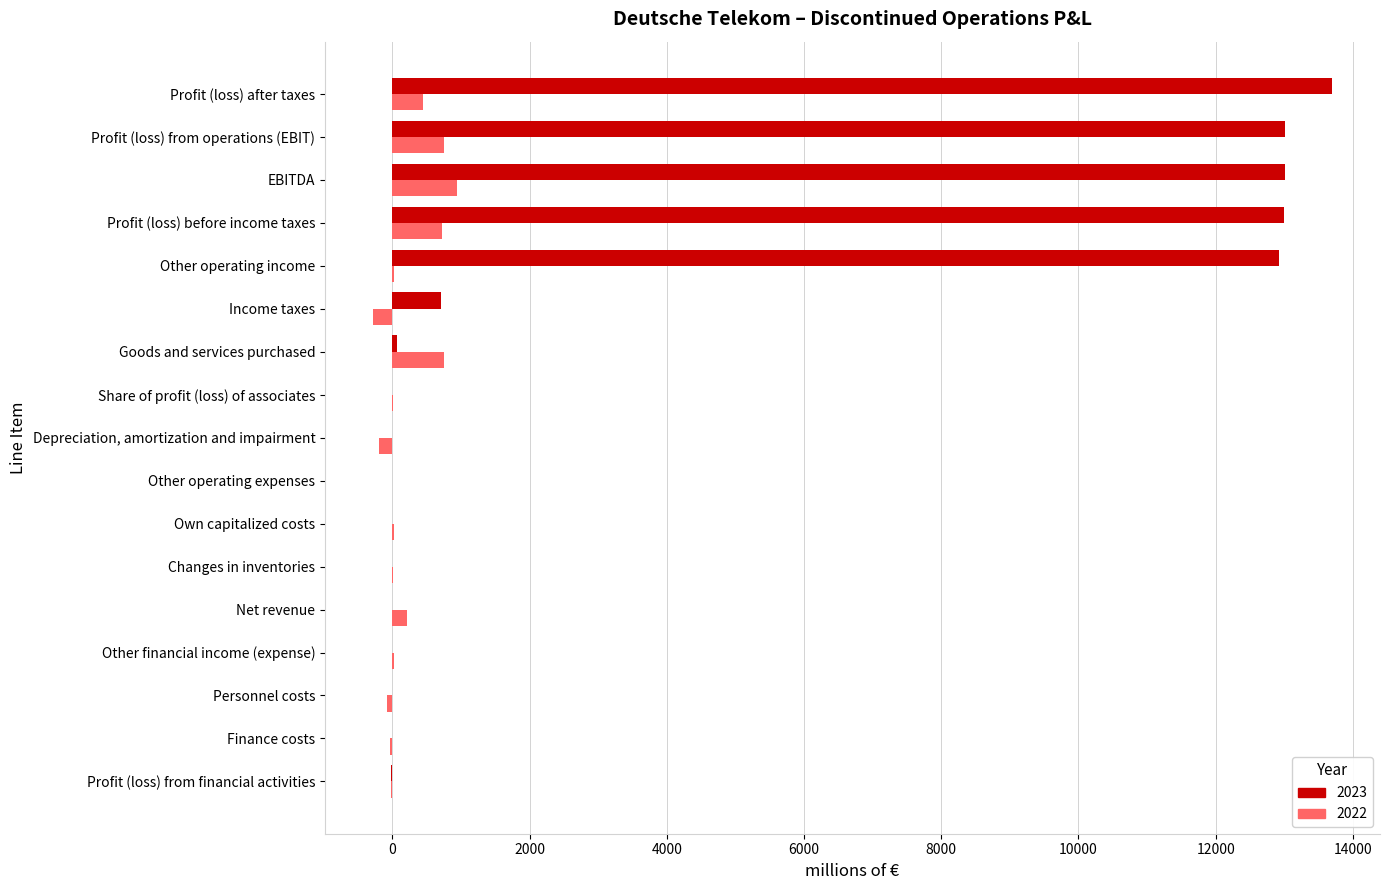

How many distinct data groups are displayed?

2